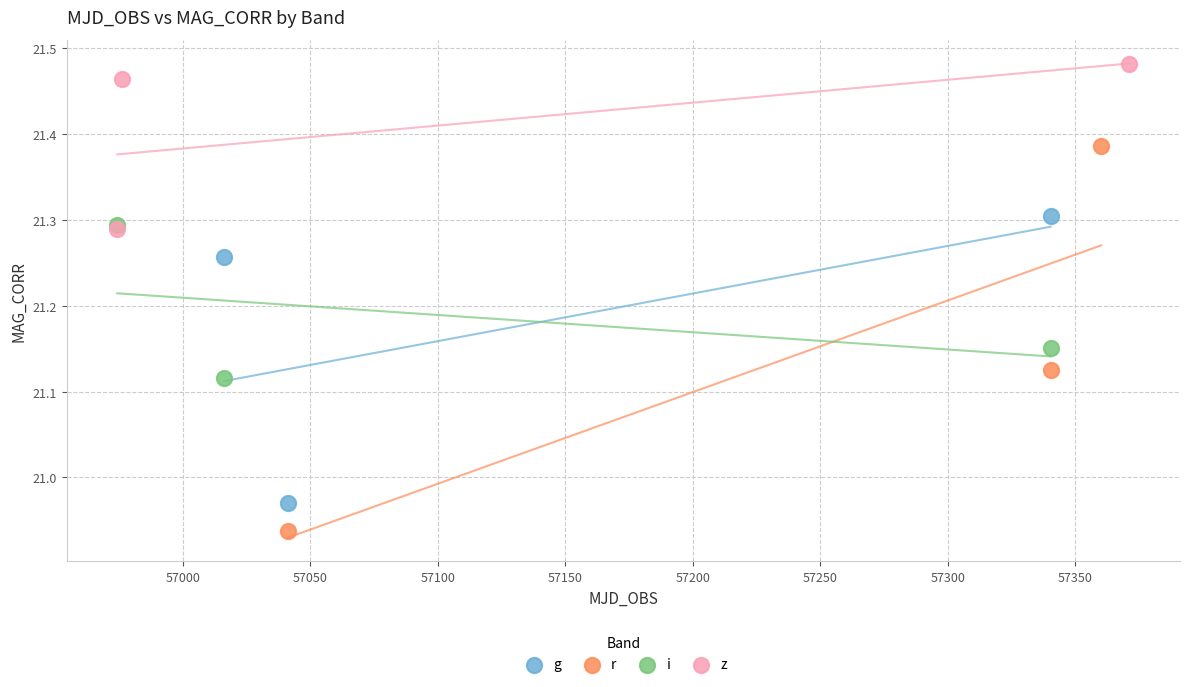

Which series contains the highest Y value?

z